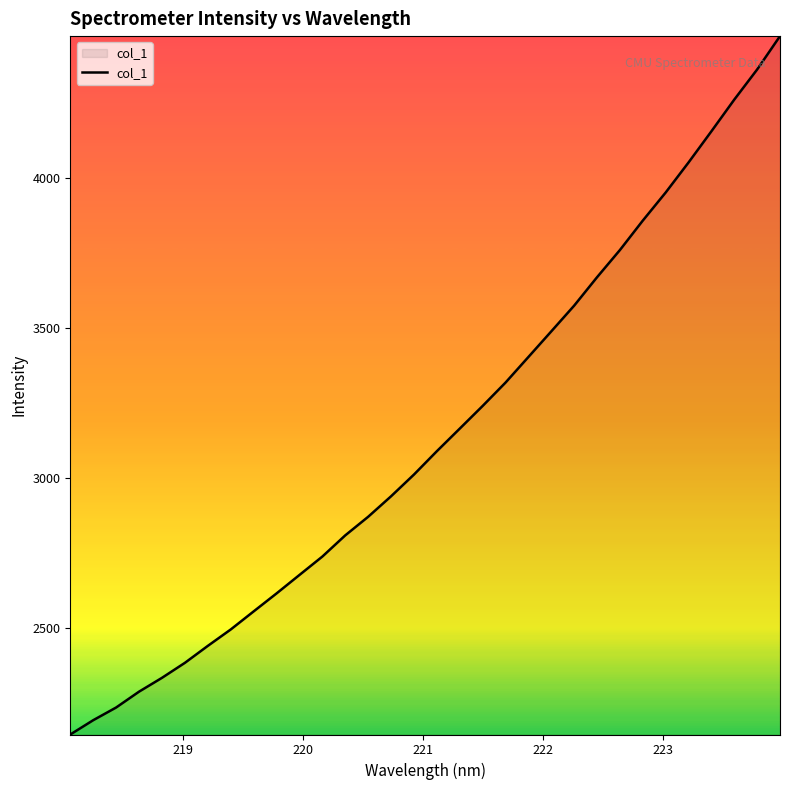

What is the smallest value displayed?

2144.3